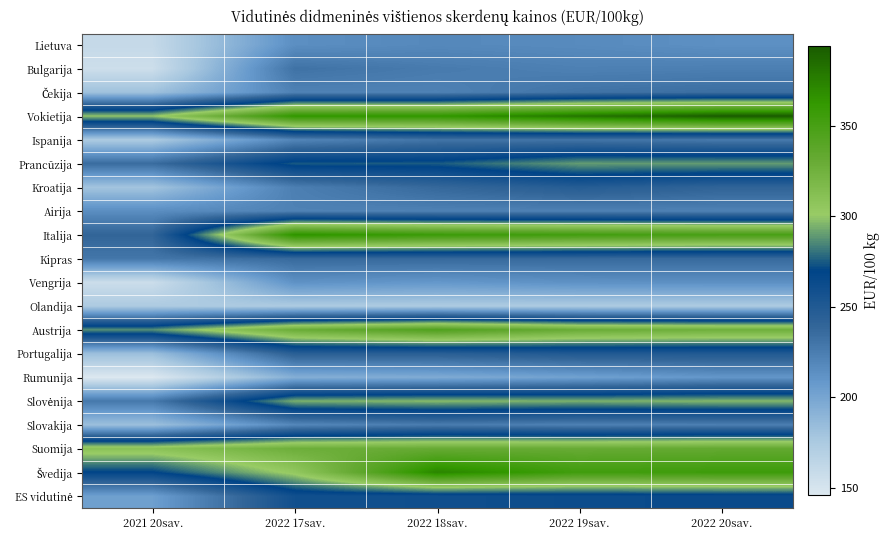

How many categories are shown in the chart?

5